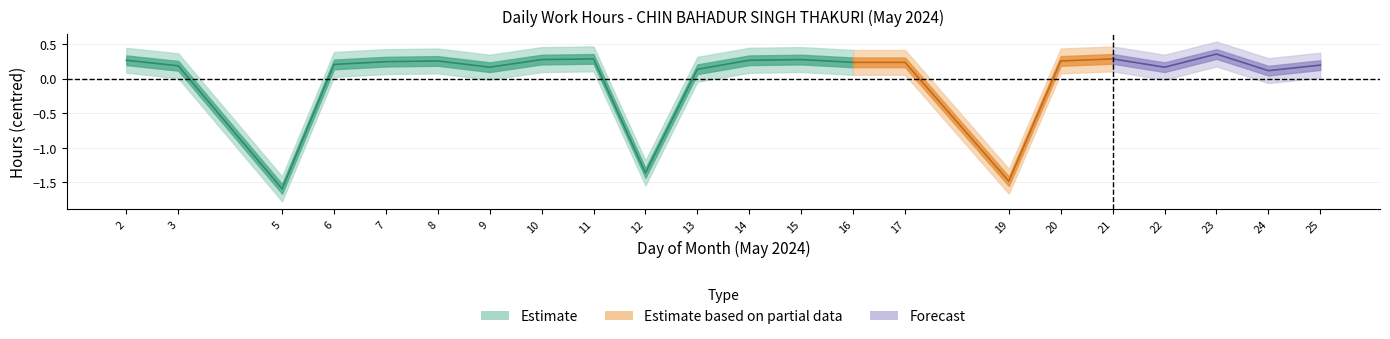

Does the chart have visible grid lines?

Yes